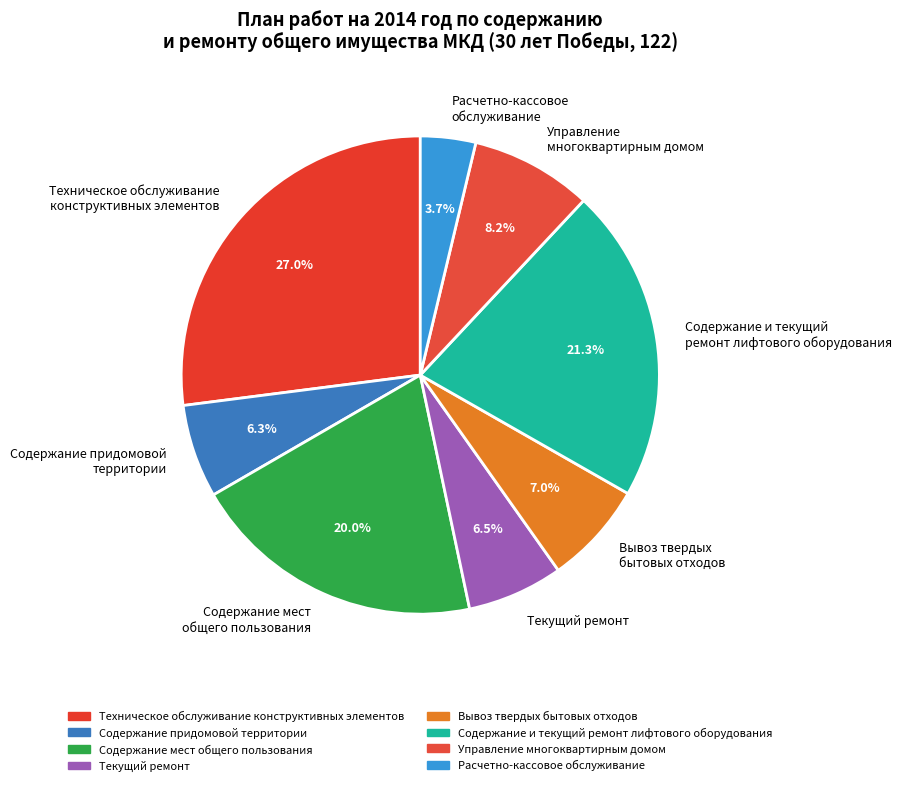

Is there any slice that represents more than half of the pie?

No